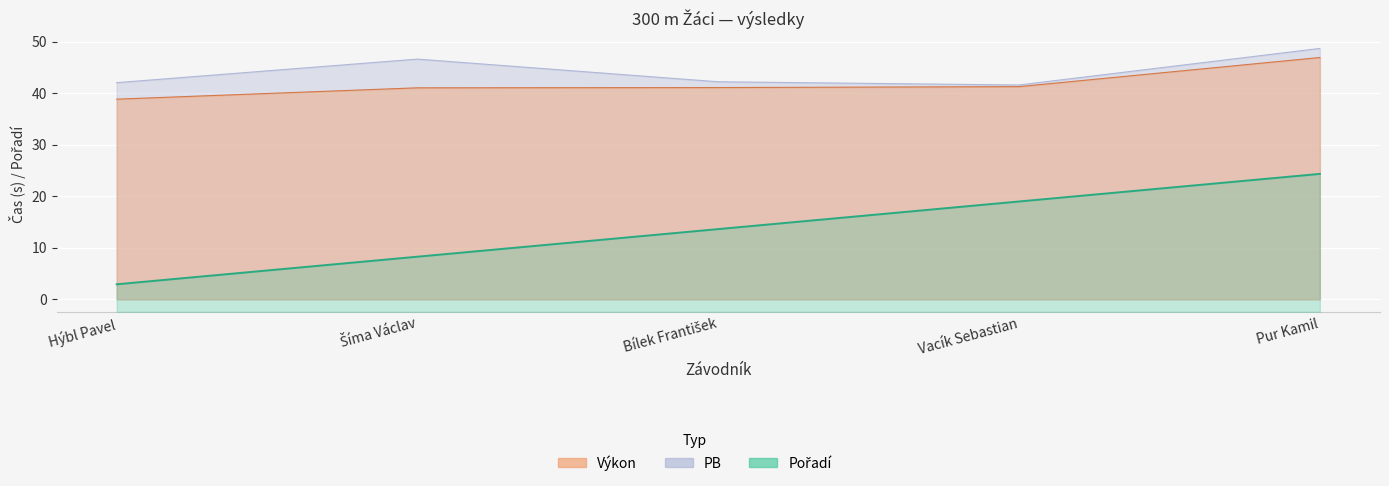

The value at Pur Kamil is 7. True or false?

False